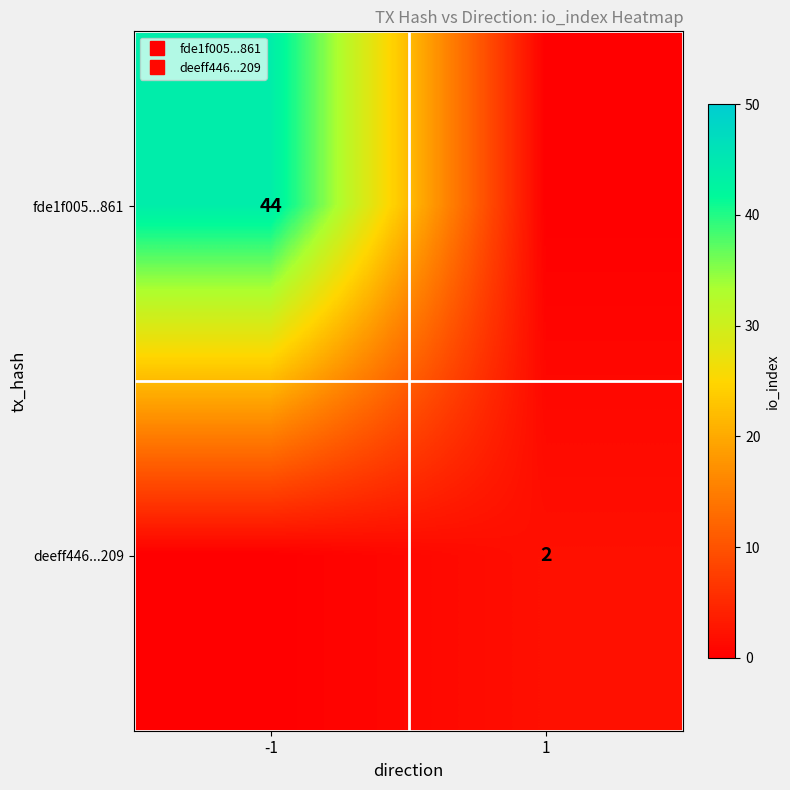

What is the sum of the deeff446...209 values at -1 and 1?

2